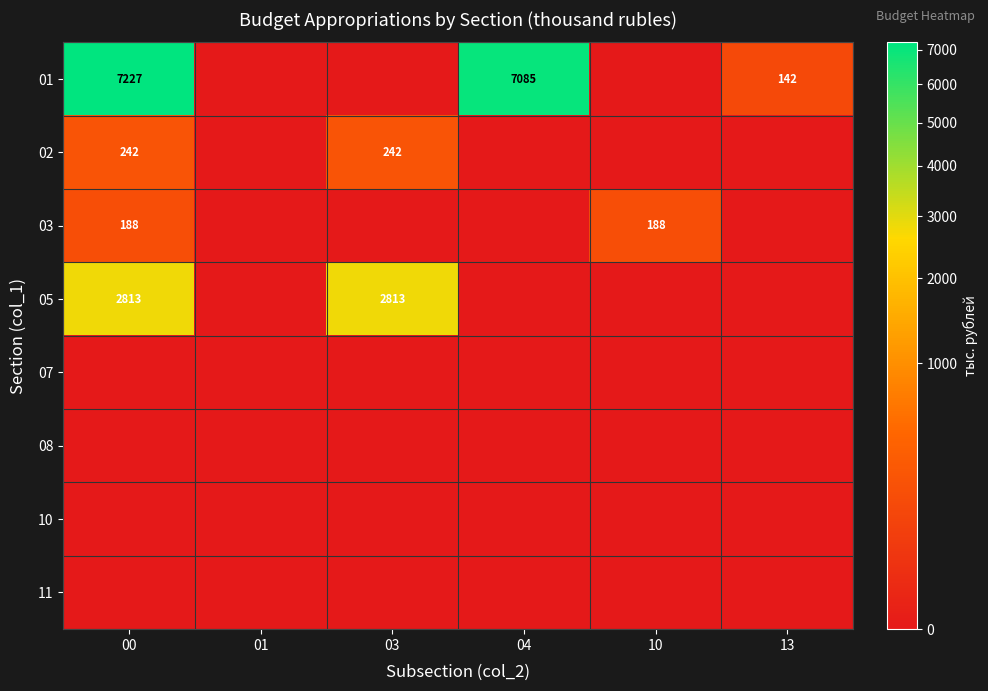

The value of 08 at 10 is 0.0. True or false?

True